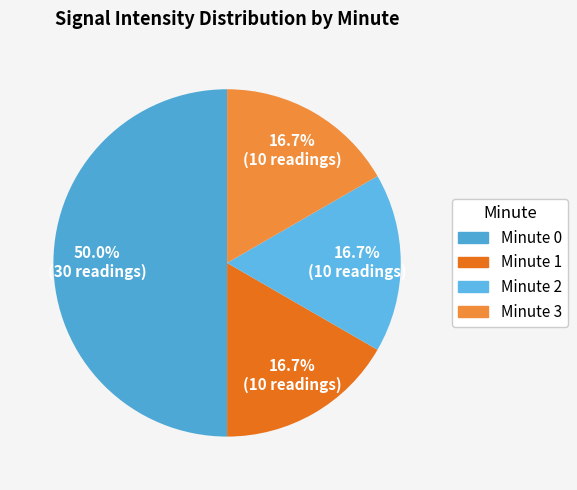

To the nearest percent, what is the difference between the largest and smallest slice percentages?

33%